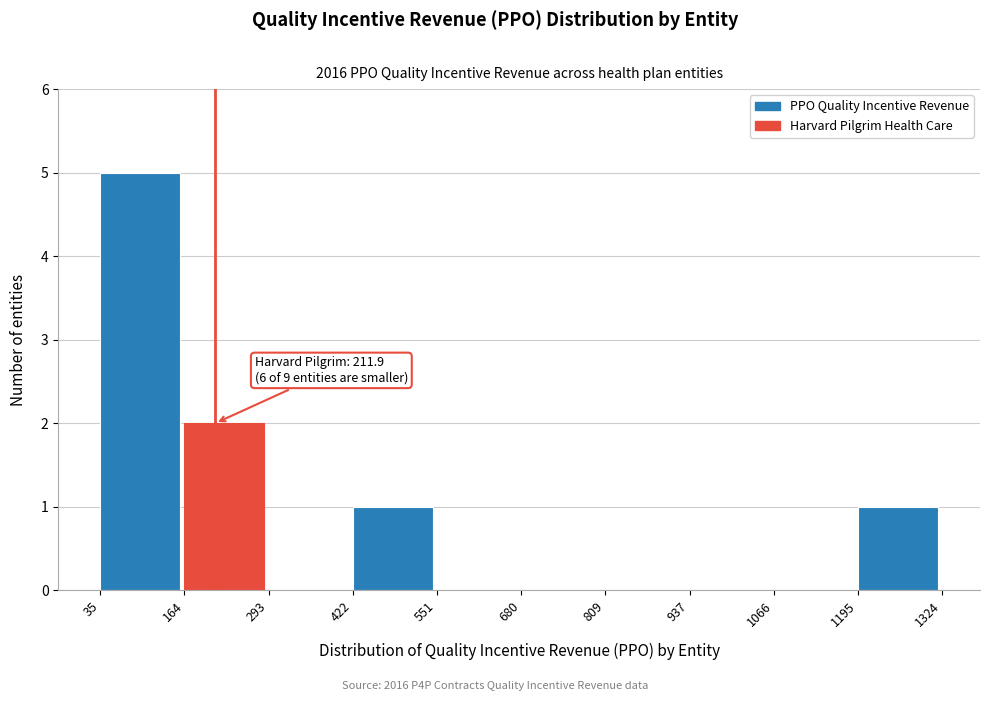

Over which range of the x-axis is the bar tallest?

35 to 164